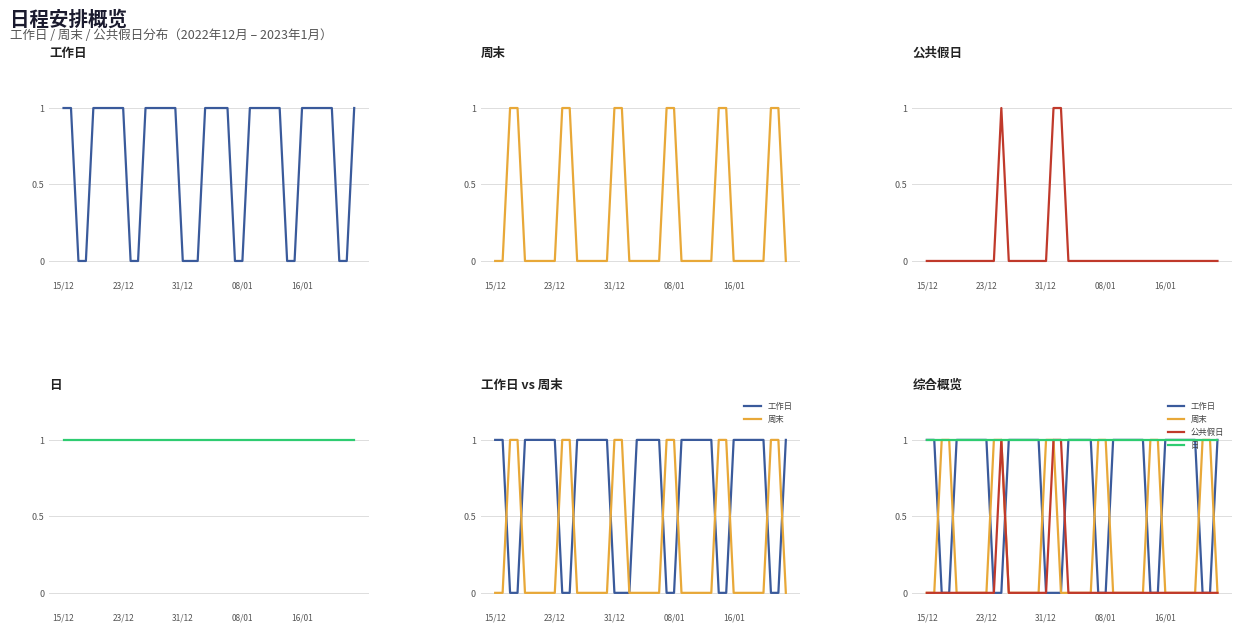

Which series has the largest range (max minus min)?

工作日